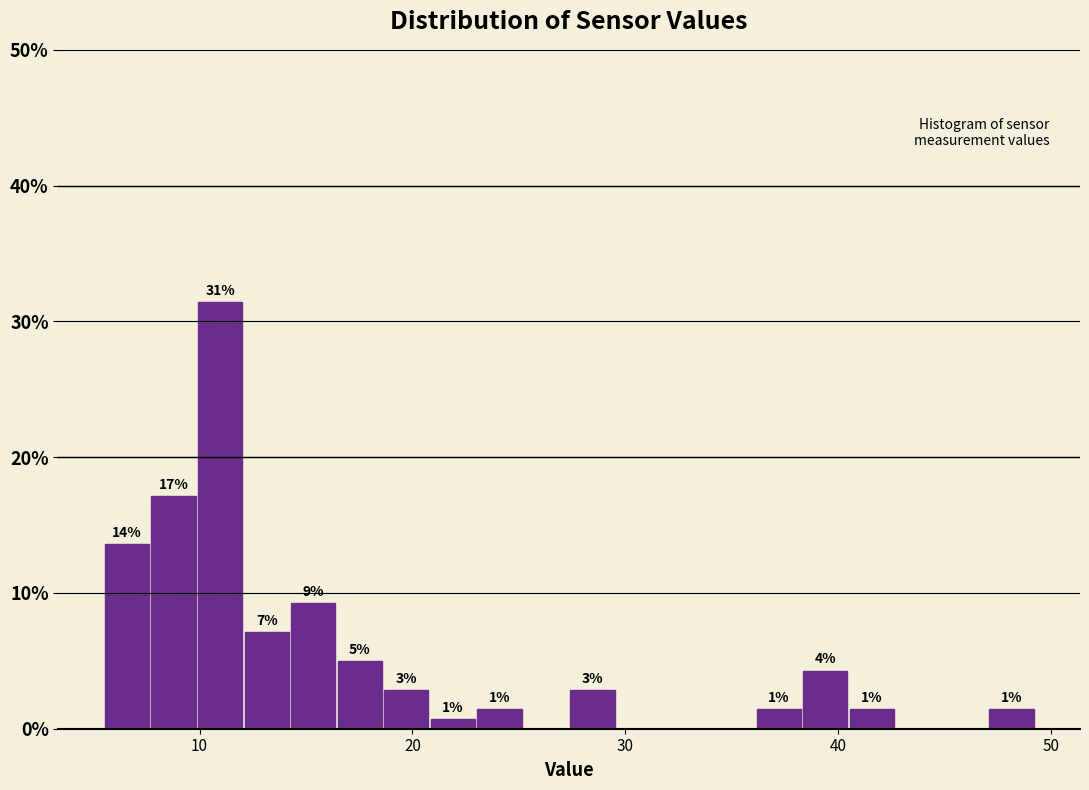

Around what value on the x-axis is the tallest bar? Give the approximate position of its centre, as read against the axis.

11